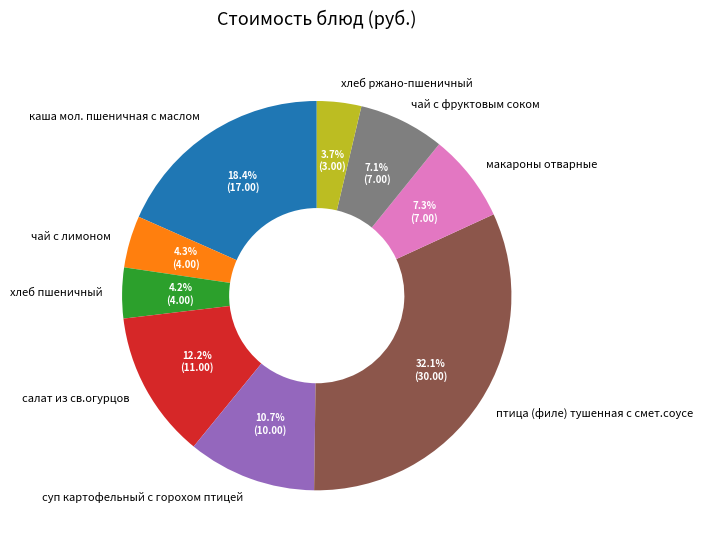

Approximately how many times larger is the value at макароны отварные compared to каша мол. пшеничная с маслом?

0.4